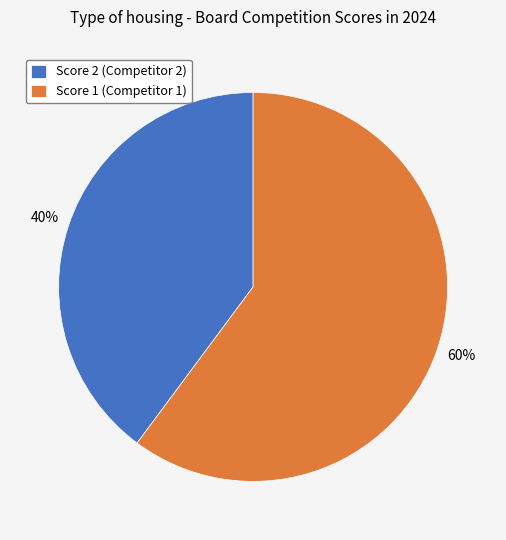

To the nearest percent, what portion does Score 2 (Competitor 2) represent?

40%